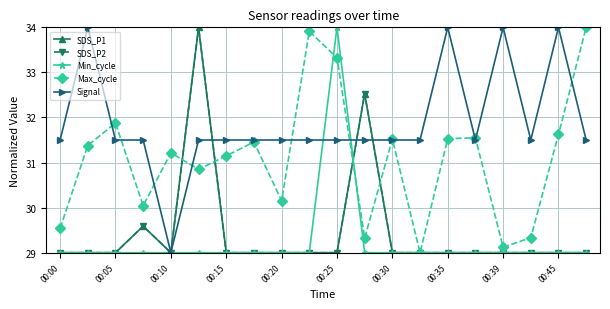

Is this an area chart (filled region under the line)?

No